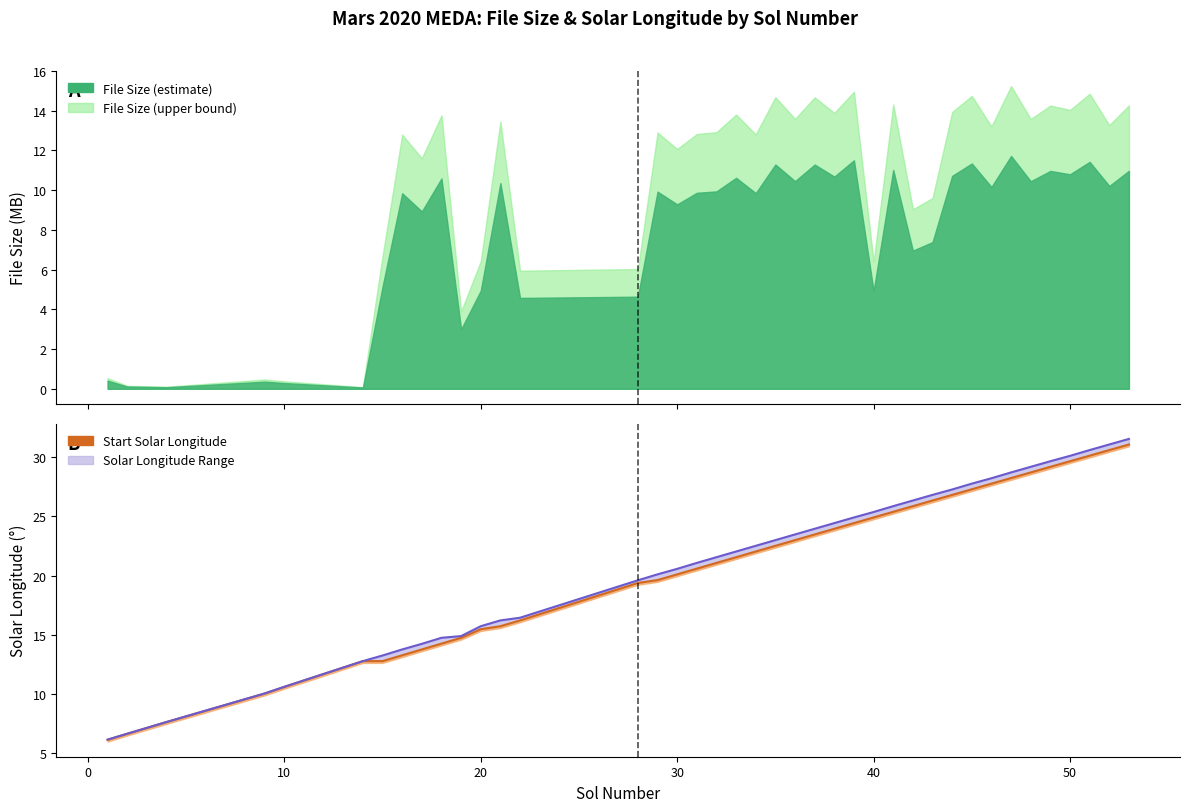

The Start Solar Longitude (line) series shows 5.9 at 13. True or false?

False